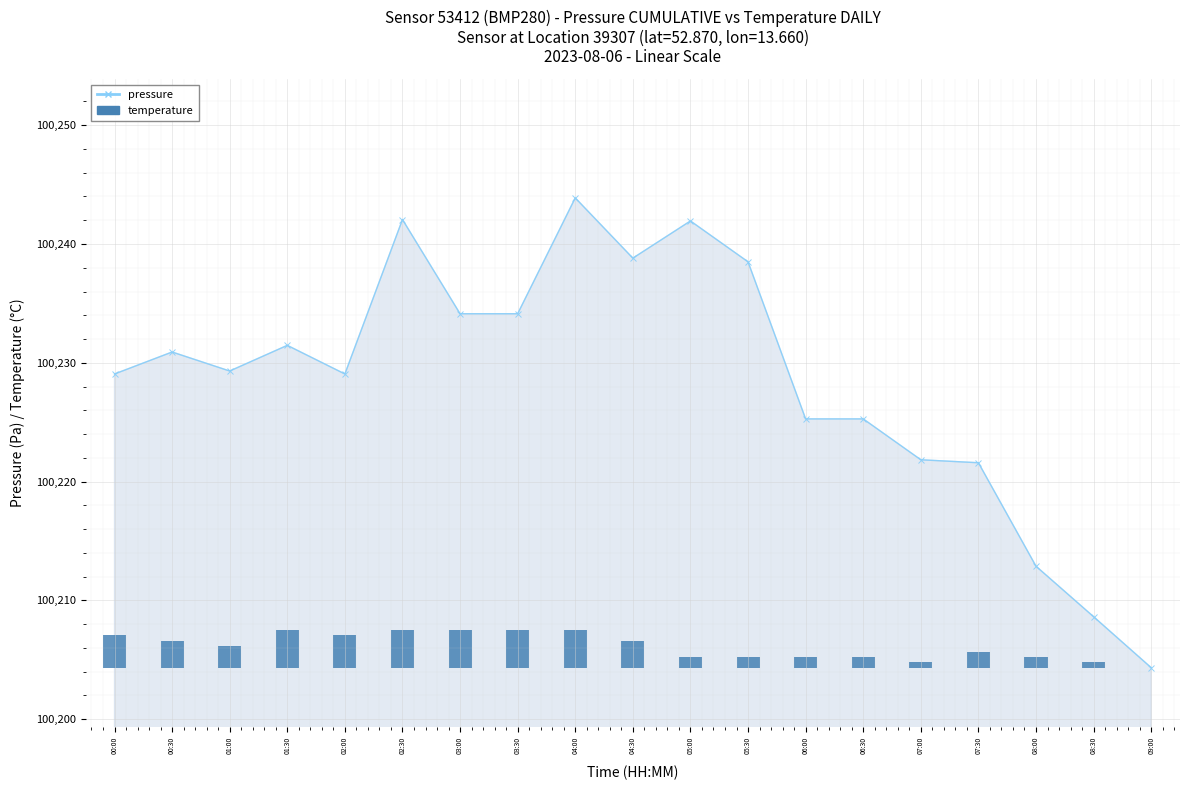

Reading left to right, extract all data points from this chart.

2.7	2.3	1.8	3.2	2.7	3.2	3.2	3.2	3.2	2.3	0.9	0.9	0.9	0.9	0.5	1.4	0.9	0.5	0.0